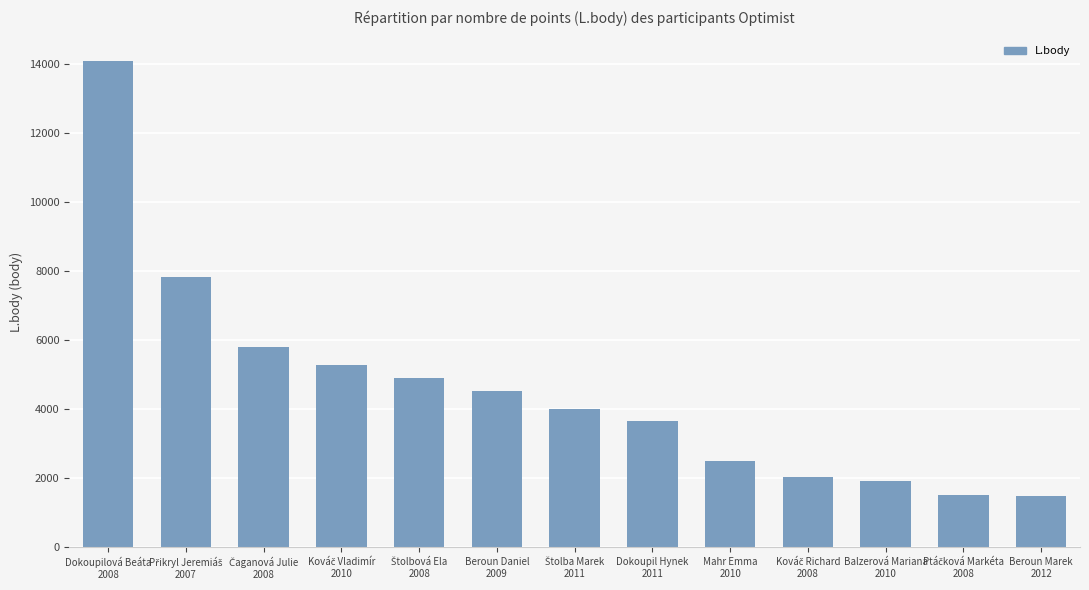

What is the value of the 2nd bar from the left?

7815